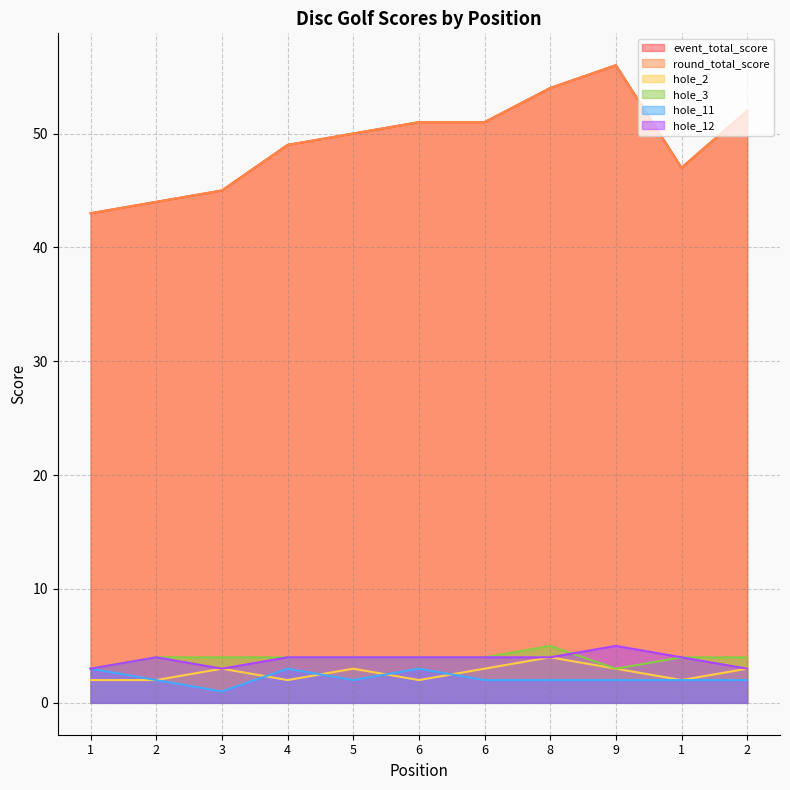

Is the value of hole_11 at 9 greater than the value of round_total_score at 2?

No